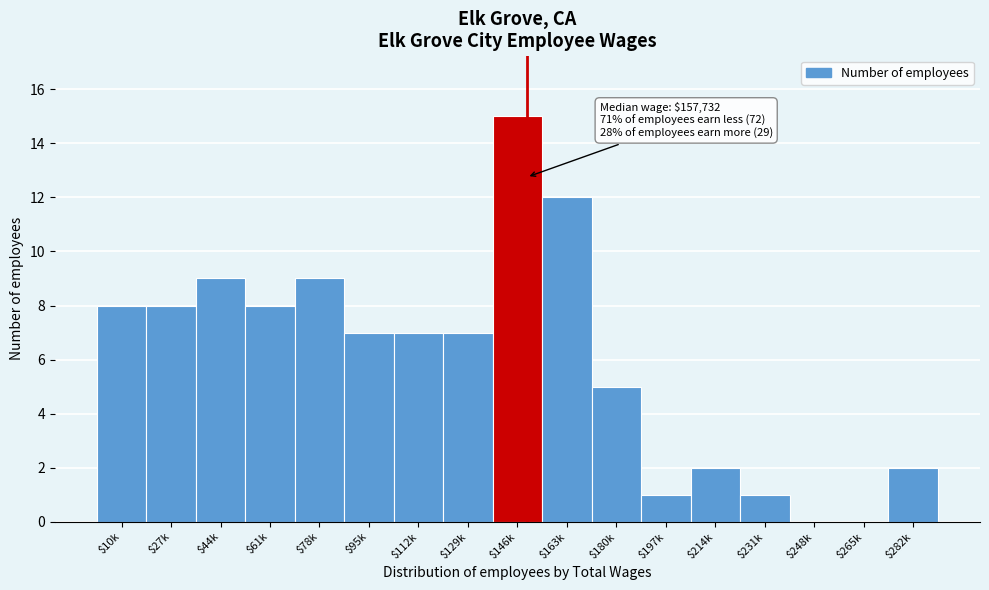

The chart shows a value of 8 at $27k. True or false?

True